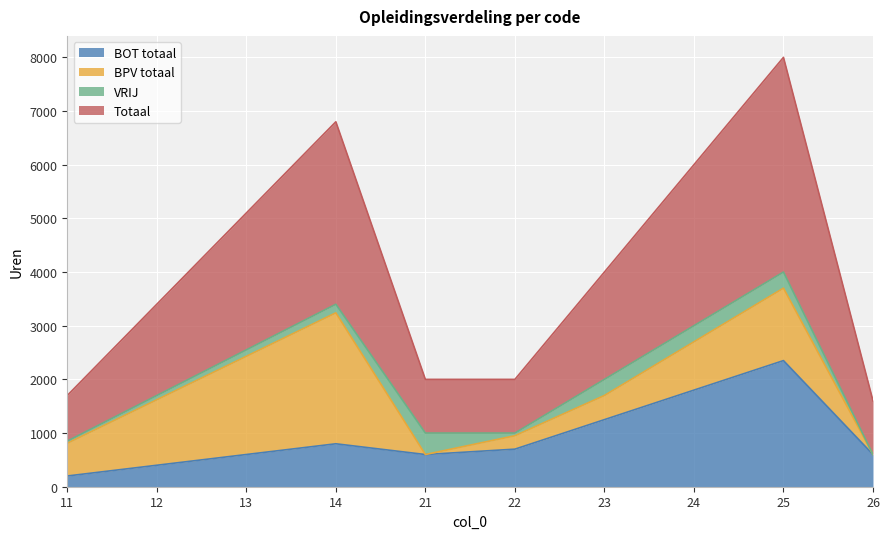

List the labels in order of Totaal value, largest first.

25, 14, 24, 13, 23, 12, 21, 22, 11, 26